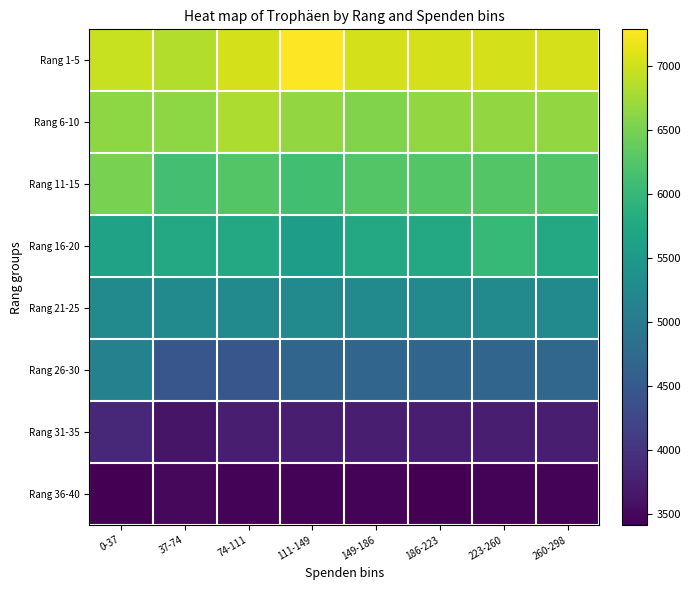

Which label corresponds to the smallest value in the chart?

186-223